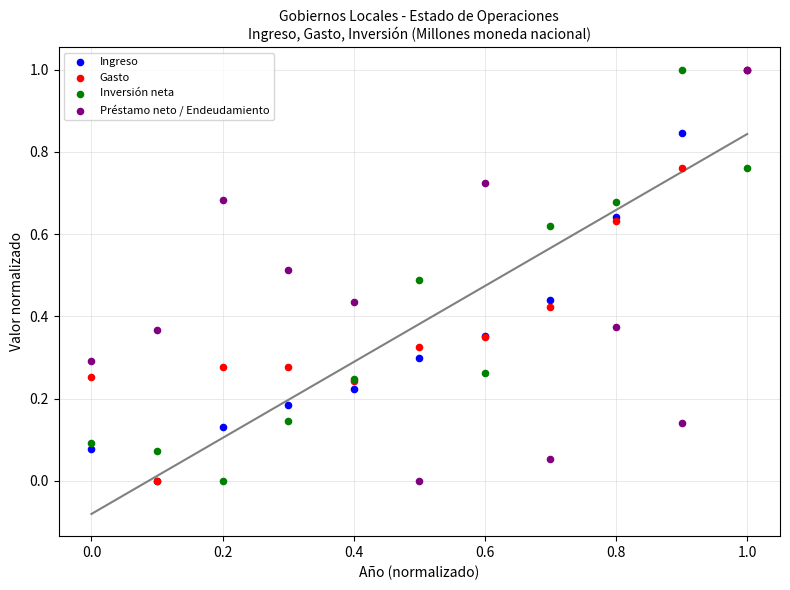

What are all the series names shown in the legend?

Ingreso, Gasto, Inversión neta, Préstamo neto / Endeudamiento